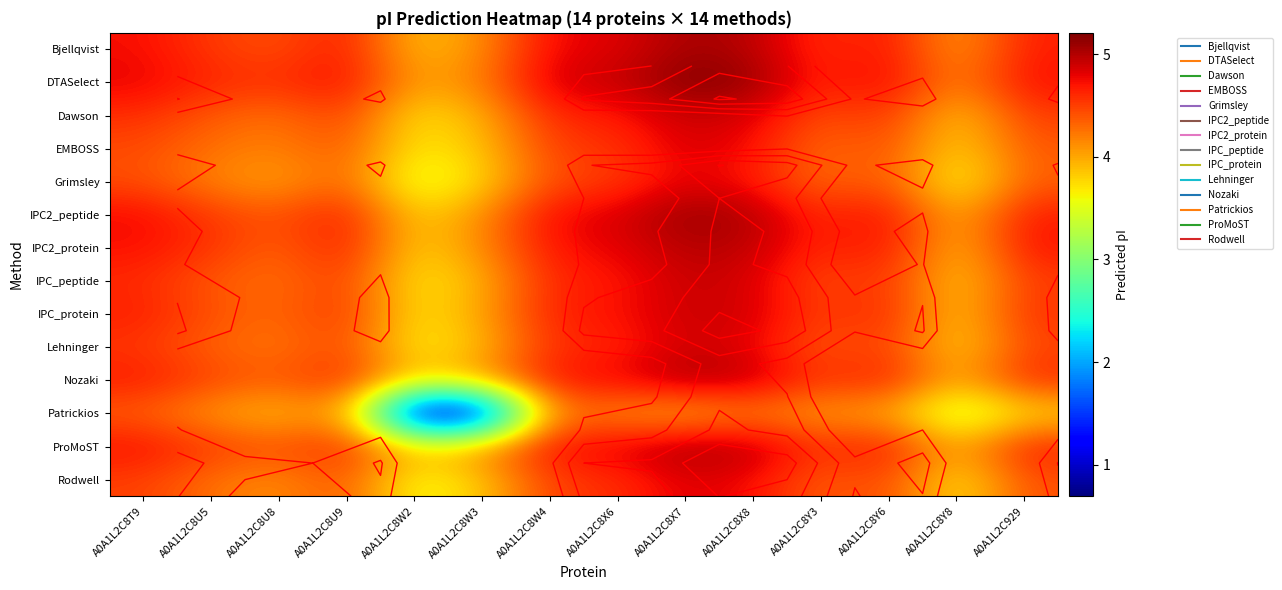

At how many categories does at least one series exceed 2?

14